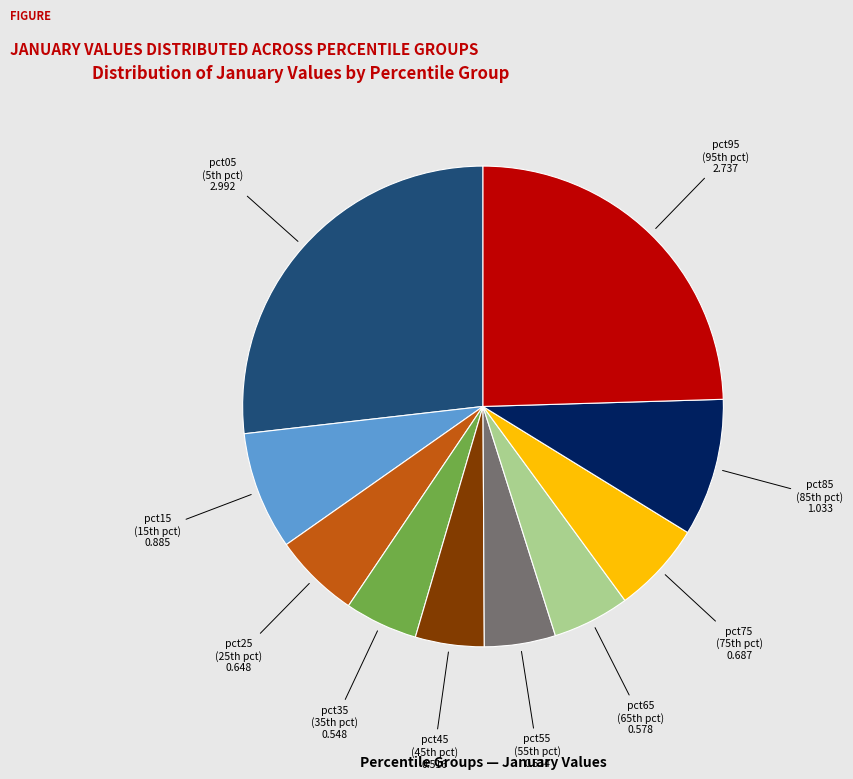

Is there any slice that represents more than half of the pie?

No